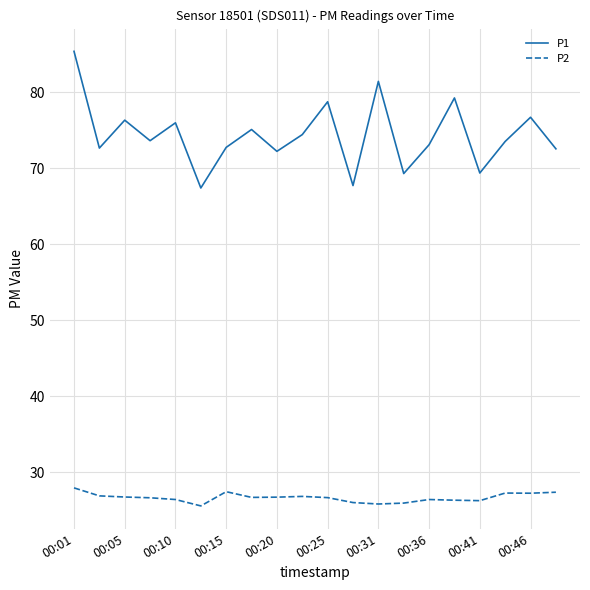

What is the difference between the maximum and minimum values in the P2 series?

2.4